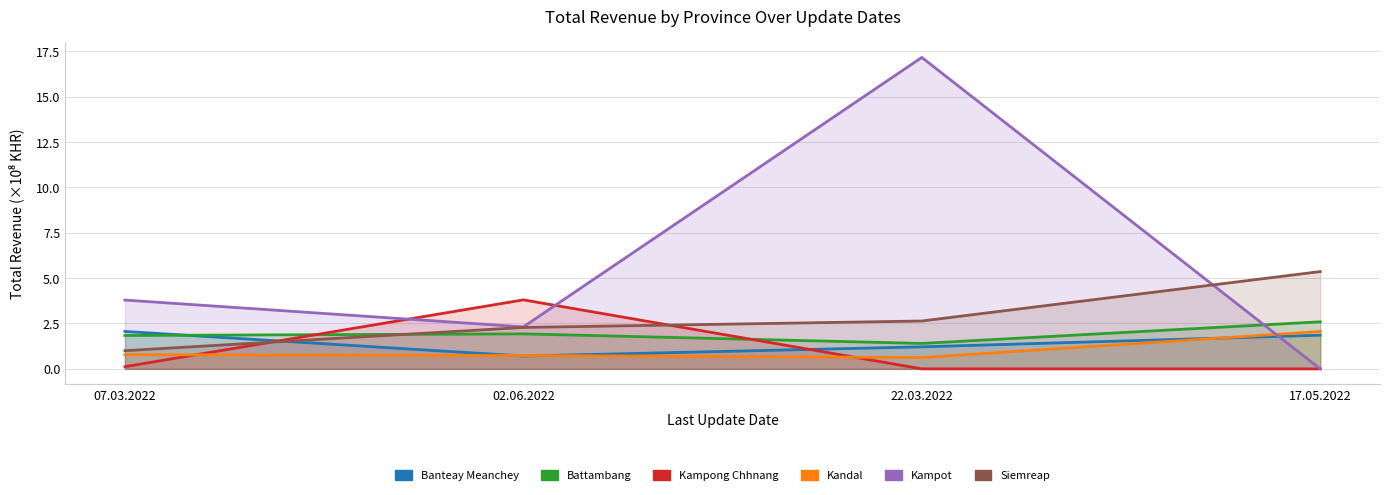

At how many categories does at least one series exceed 2?

4